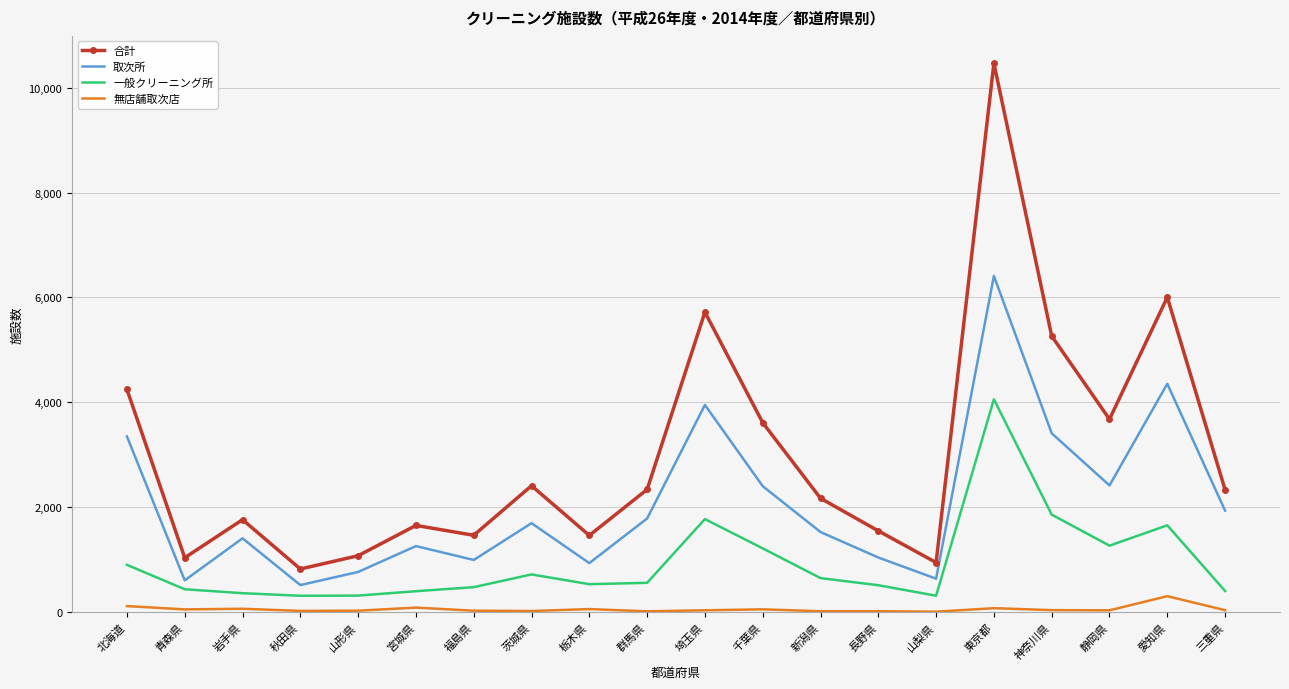

Rank the series at 山梨県 from highest to lowest value.

合計, 取次所, 一般クリーニング所, 無店舗取次店